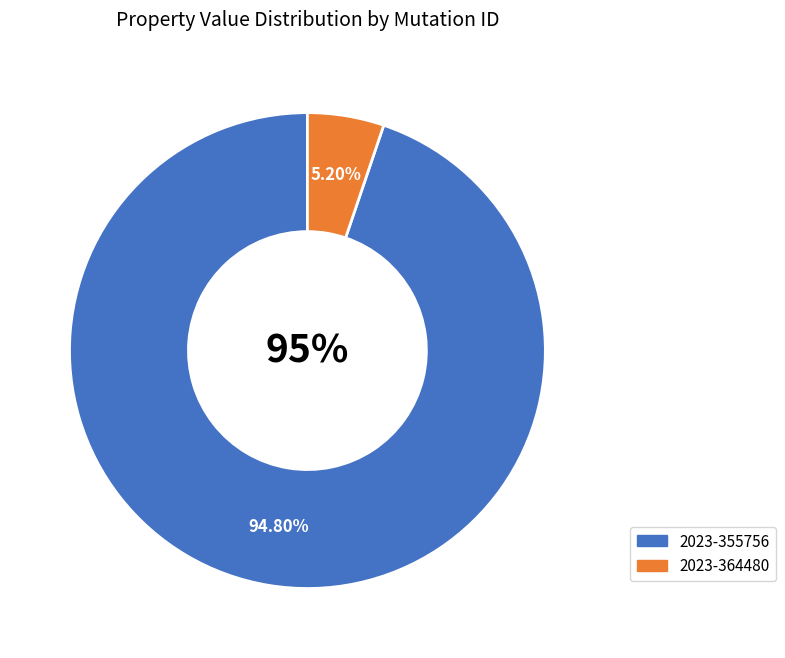

What is the largest slice in the pie chart?

2023-355756